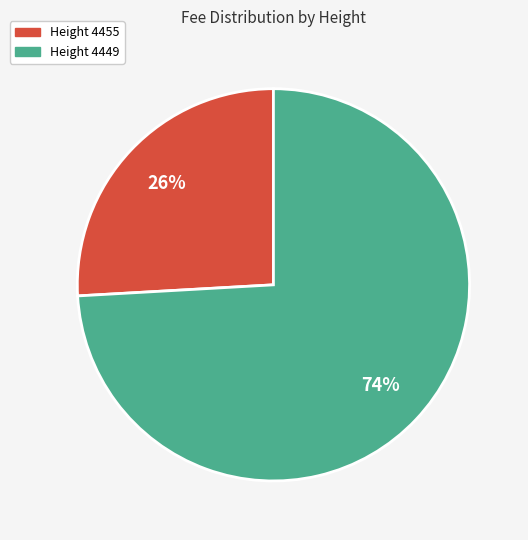

To the nearest percent, what is the difference between the largest and smallest slice percentages?

48%